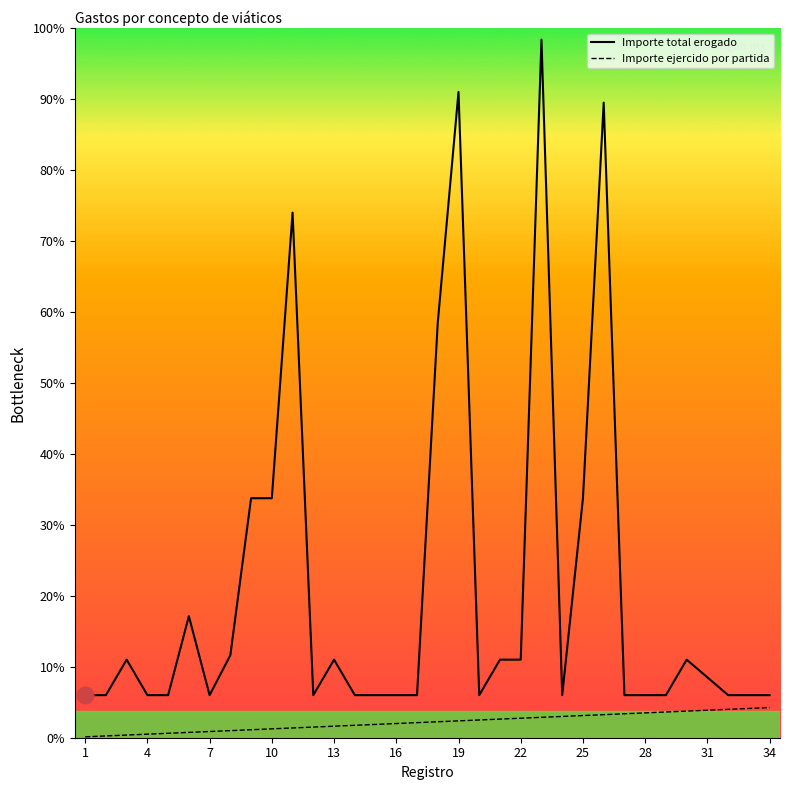

Which series has the largest total across all categories?

Importe total erogado